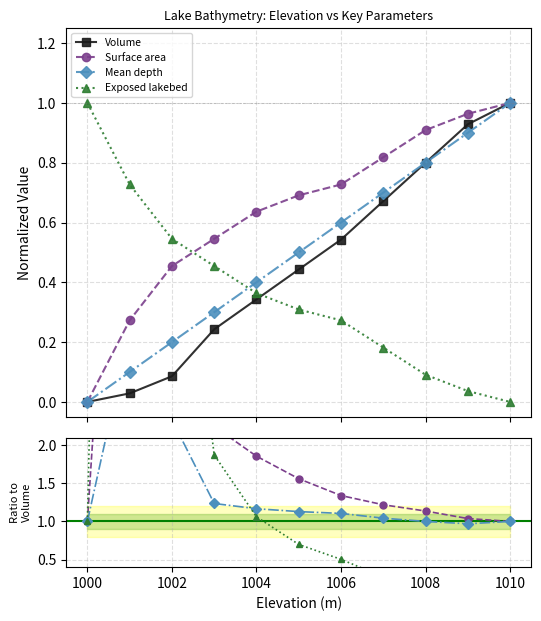

Which has a higher value, 1004 or 1008?

1008